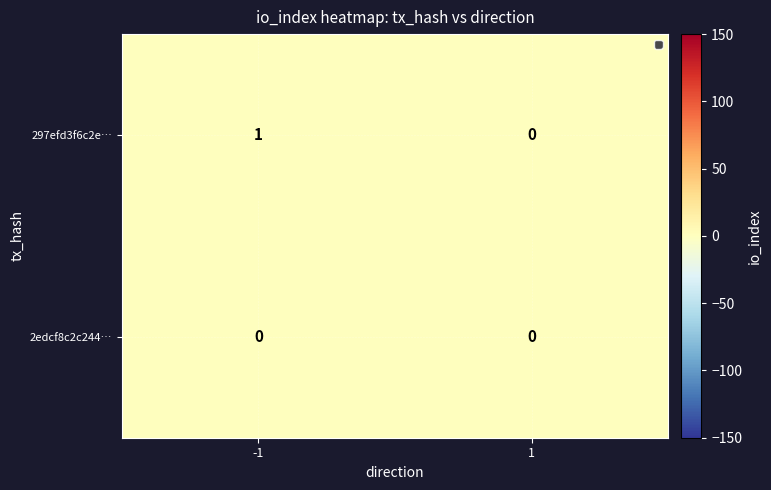

Reading left to right, transcribe all the data shown in this chart.

297efd3f6c2e…: 1	0
2edcf8c2c244…: 0	0